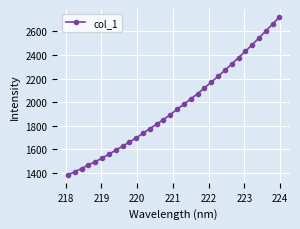

What is the maximum value shown in the chart?

2722.8